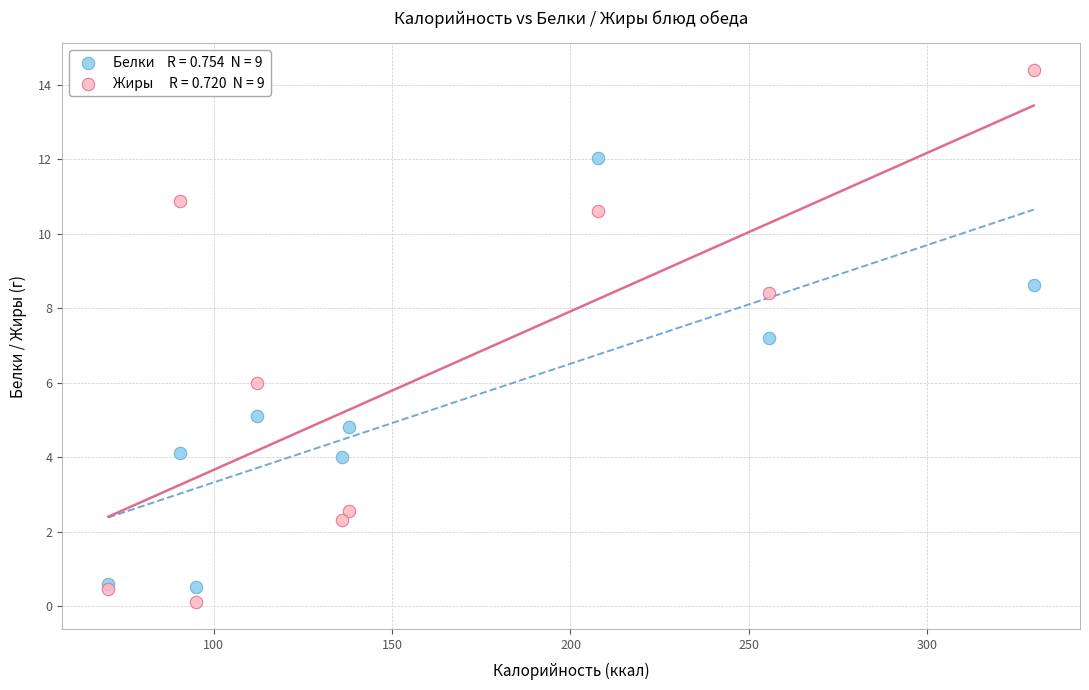

Across all series, what Y value is closest to 7?

7.2